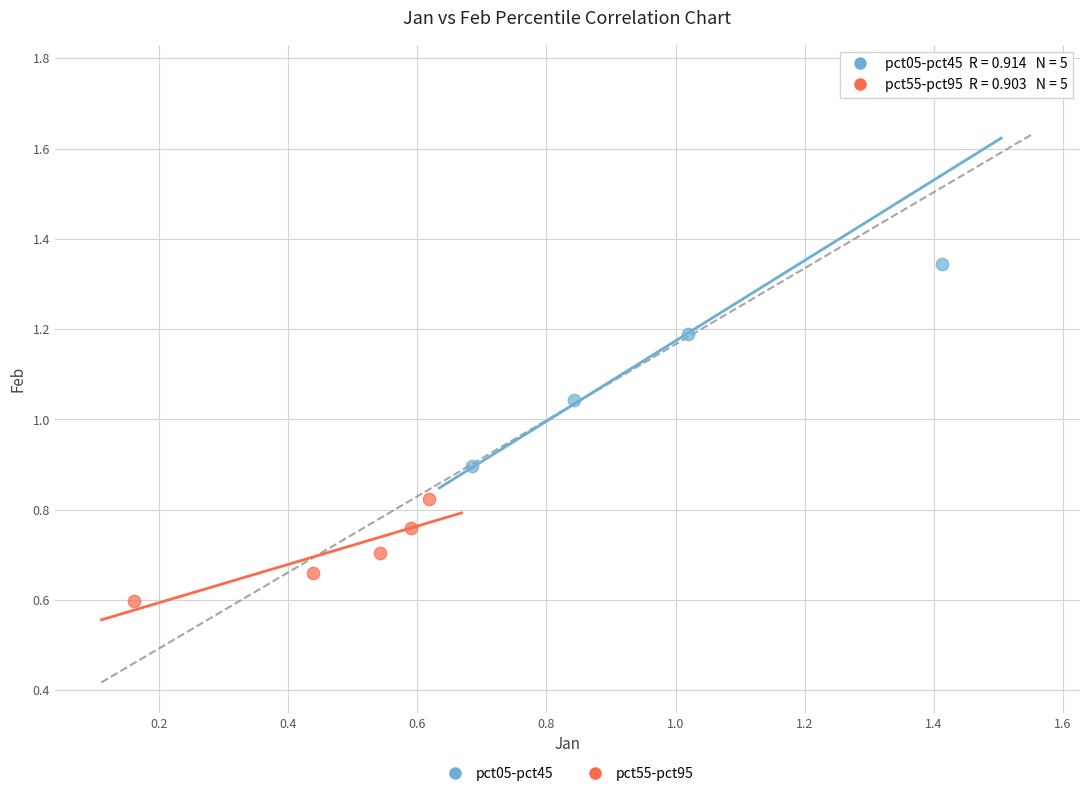

Which series contains the highest Y value?

pct05-pct45